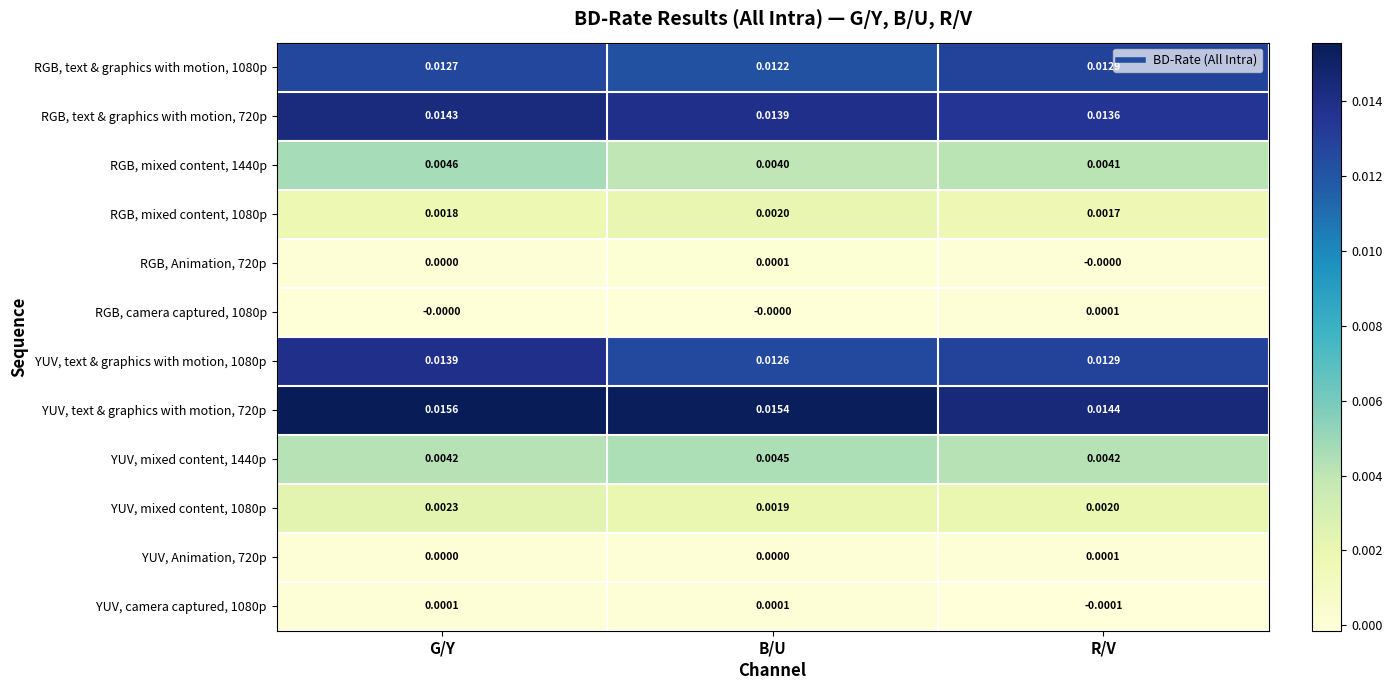

How many values in the YUV, camera captured, 1080p series are below 0?

1